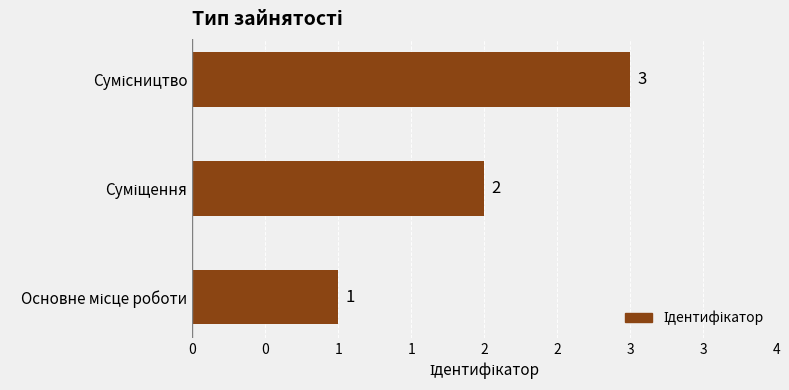

Are the bars horizontal?

Yes